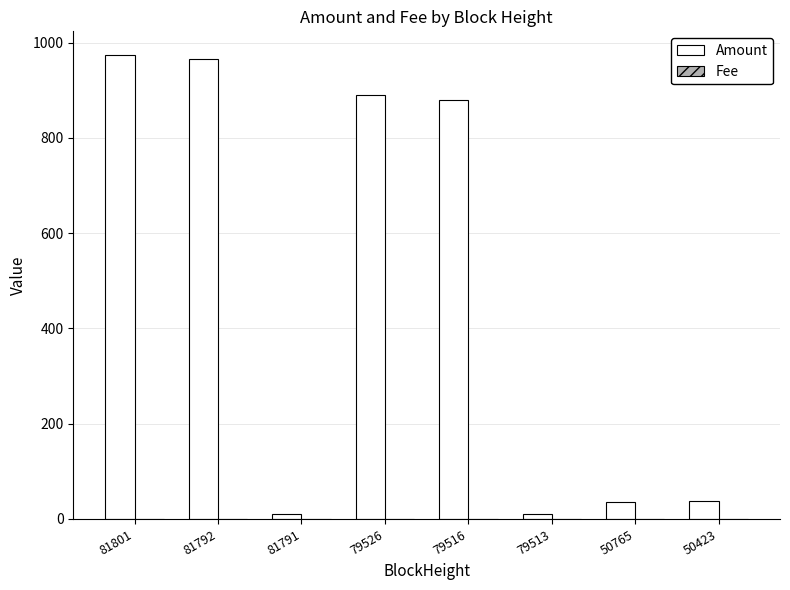

The Amount series shows 610.3 at 79516. True or false?

False